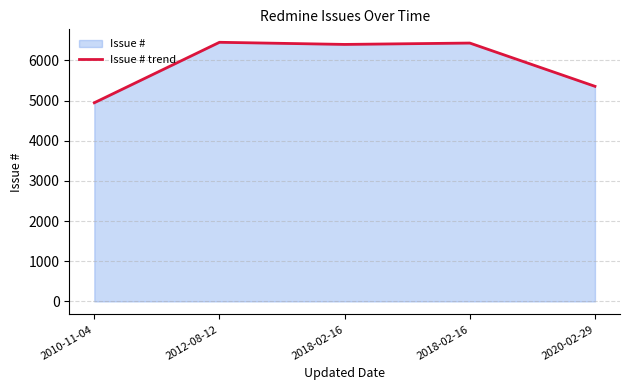

What is the ratio of the value at 2020-02-29 to the value at 2012-08-12?

0.8